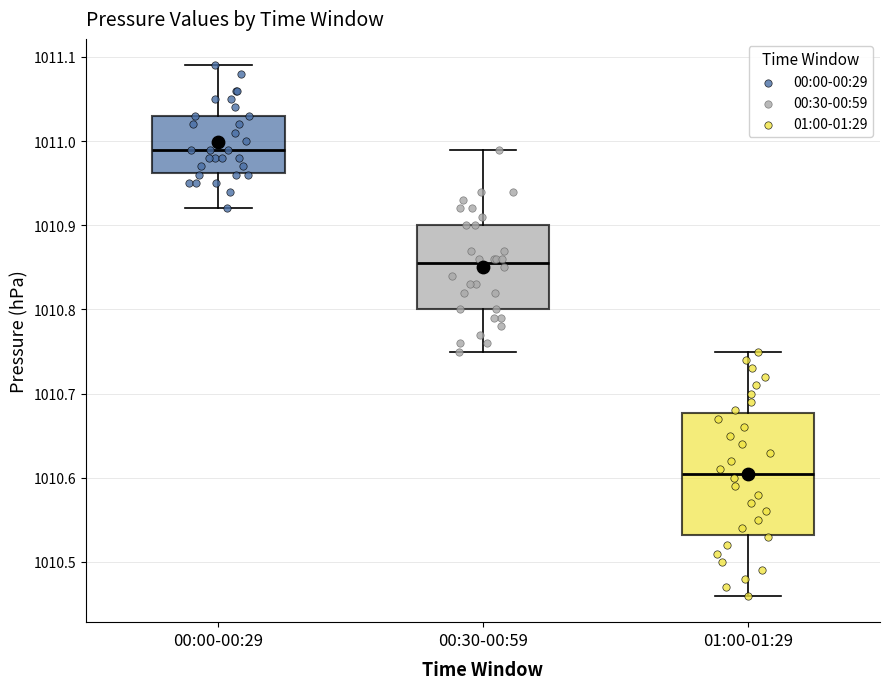

Which box's median line is the lowest?

01:00-01:29